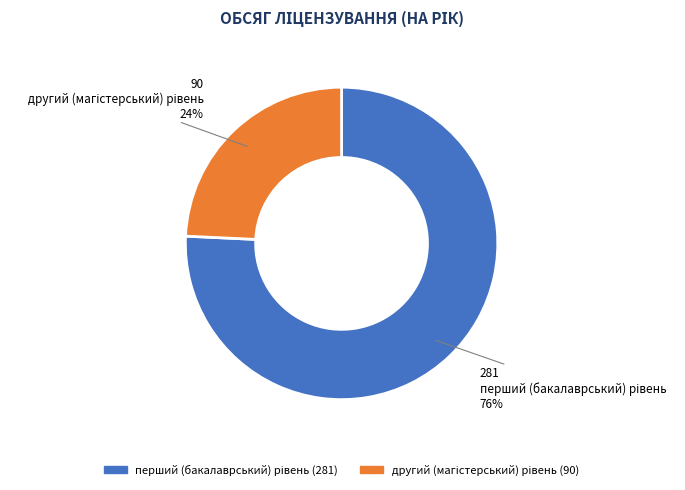

Does any single category account for the majority?

Yes